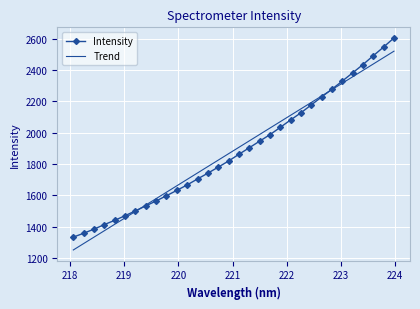

Reading left to right, what are all the values shown in this chart?

Intensity: 1332.6	1357.3	1383.7	1412.8	1440.0	1469.5	1500.6	1532.3	1563.9	1597.5	1631.6	1666.5	1704.6	1741.6	1780.2	1819.2	1862.3	1904.0	1946.1	1987.8	2034.5	2082.1	2127.8	2178.2	2228.9	2278.8	2330.6	2383.0	2436.2	2492.7	2548.4	2606.4
Trend: 1250.4	1291.5	1332.5	1373.6	1414.6	1455.7	1496.7	1537.8	1578.8	1619.8	1660.9	1701.9	1742.9	1783.9	1824.9	1866.0	1907.0	1948.0	1989.0	2030.0	2071.0	2112.0	2152.9	2193.9	2234.9	2275.9	2316.9	2357.8	2398.8	2439.7	2480.7	2521.7